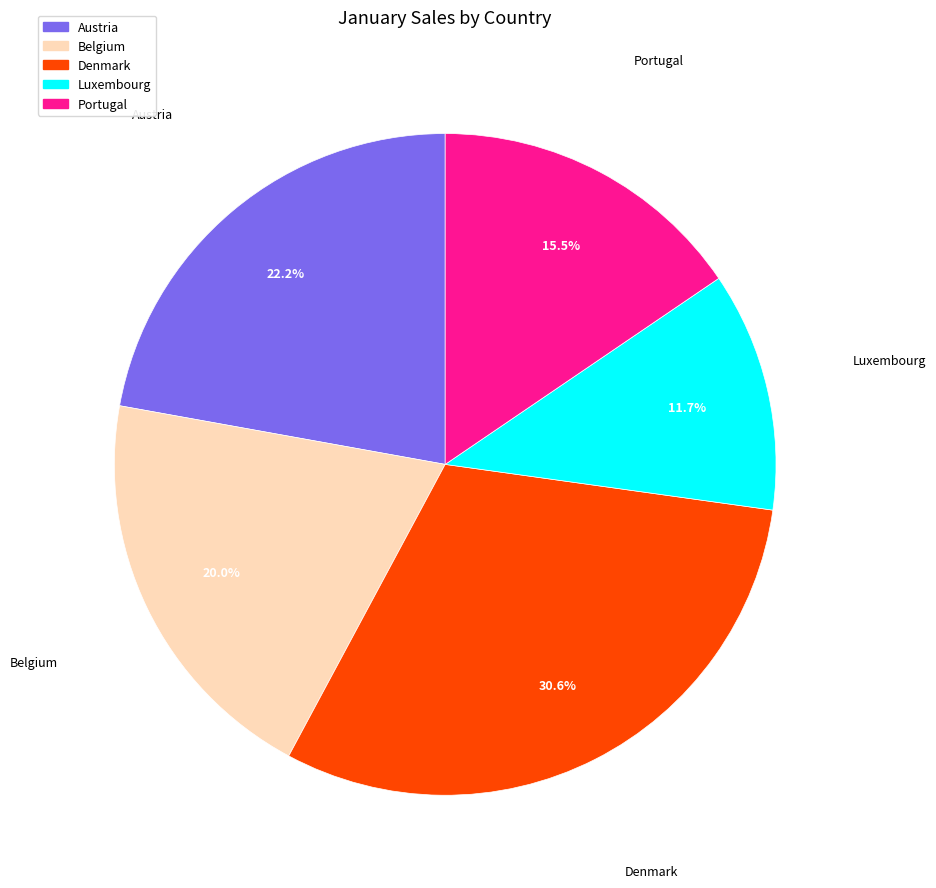

Do Denmark and Luxembourg together represent more than half of the pie?

No